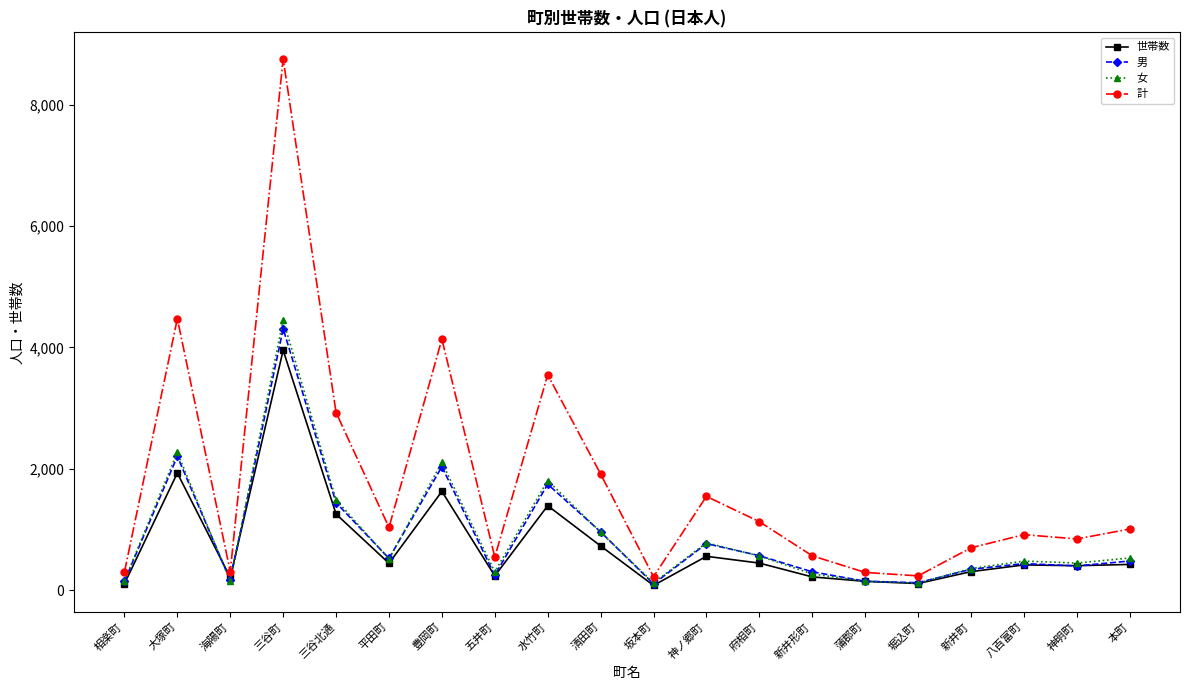

What is the label of the 20th point from the left?

本町